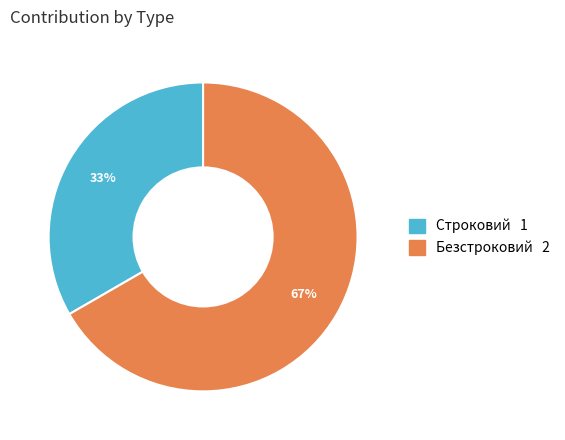

What percentage is the Безстроковий slice, to the nearest percent?

67%